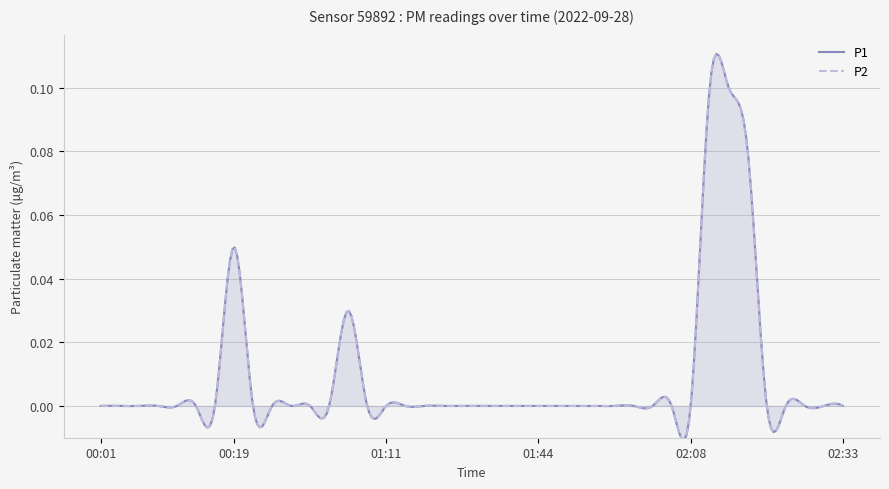

Is the value of P1 at 02:25 greater than the value of P2 at 02:08?

No